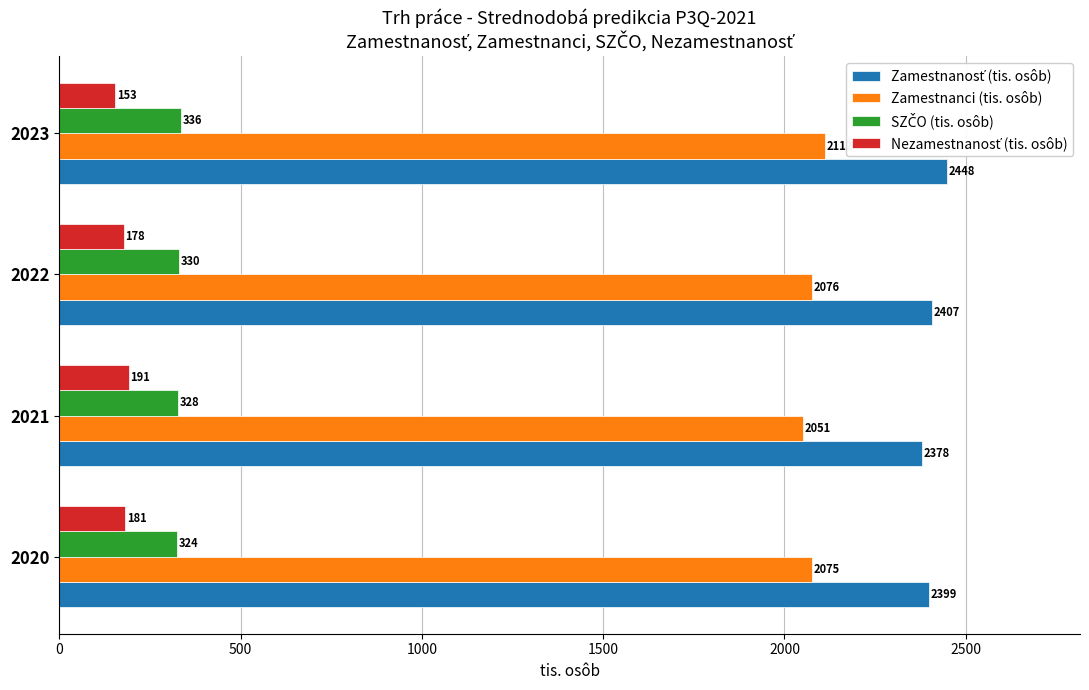

True or false: Zamestnanci (tis. osôb) has a value of 3204.6 at 2022.

False